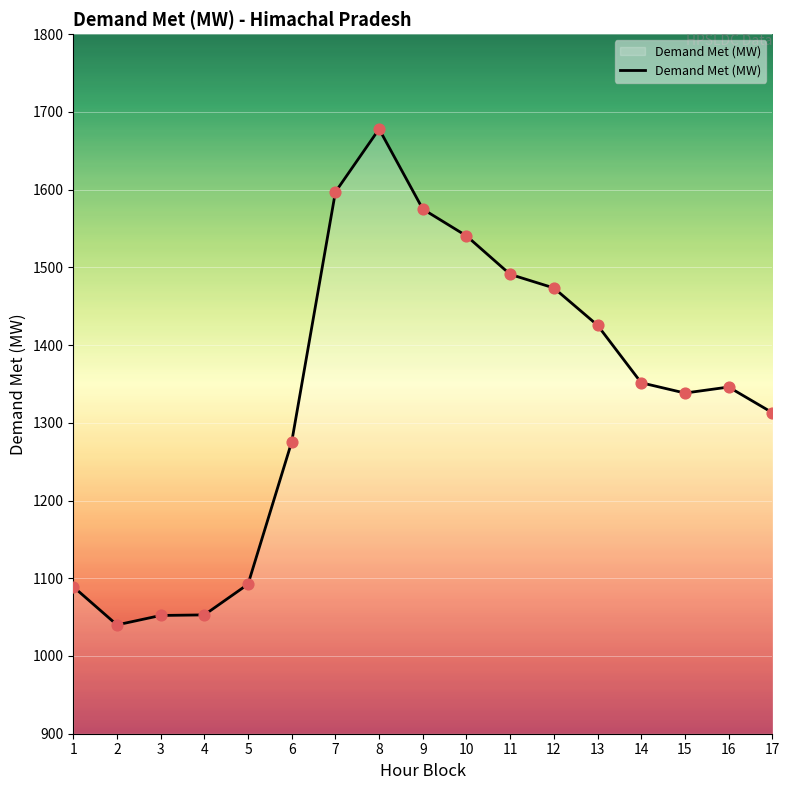

What is the change in value from 4 to 7?

+544.1